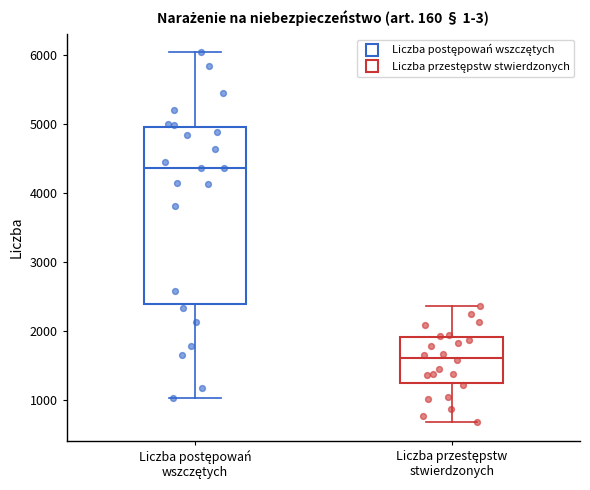

Which box is the tallest, from its lower edge to its upper edge?

Liczba postępowań wszczętych